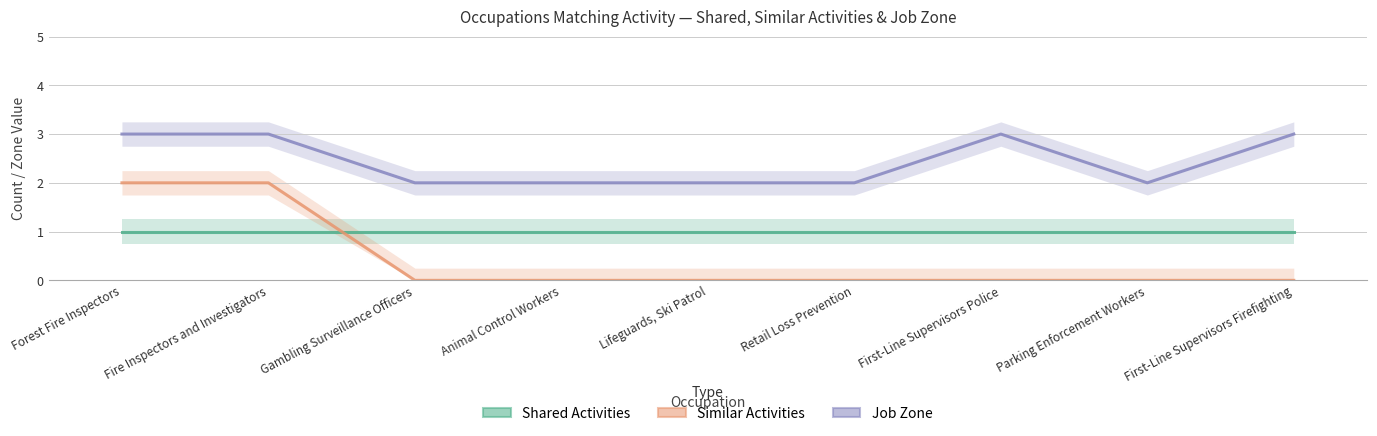

What position from the right is Gambling Surveillance Officers?

7